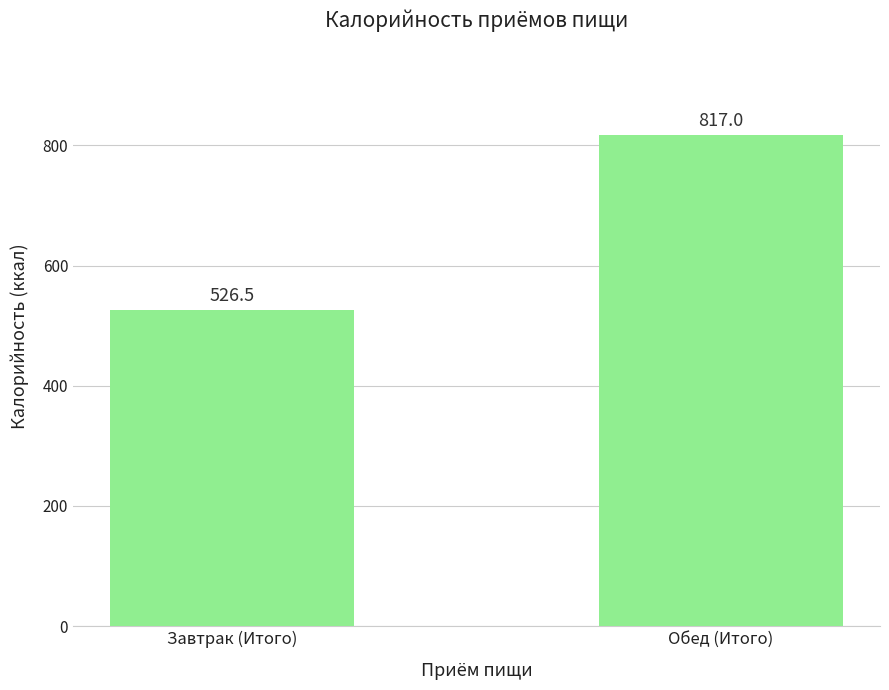

What is the ratio of the value at Завтрак (Итого) to the value at Обед (Итого)?

0.6